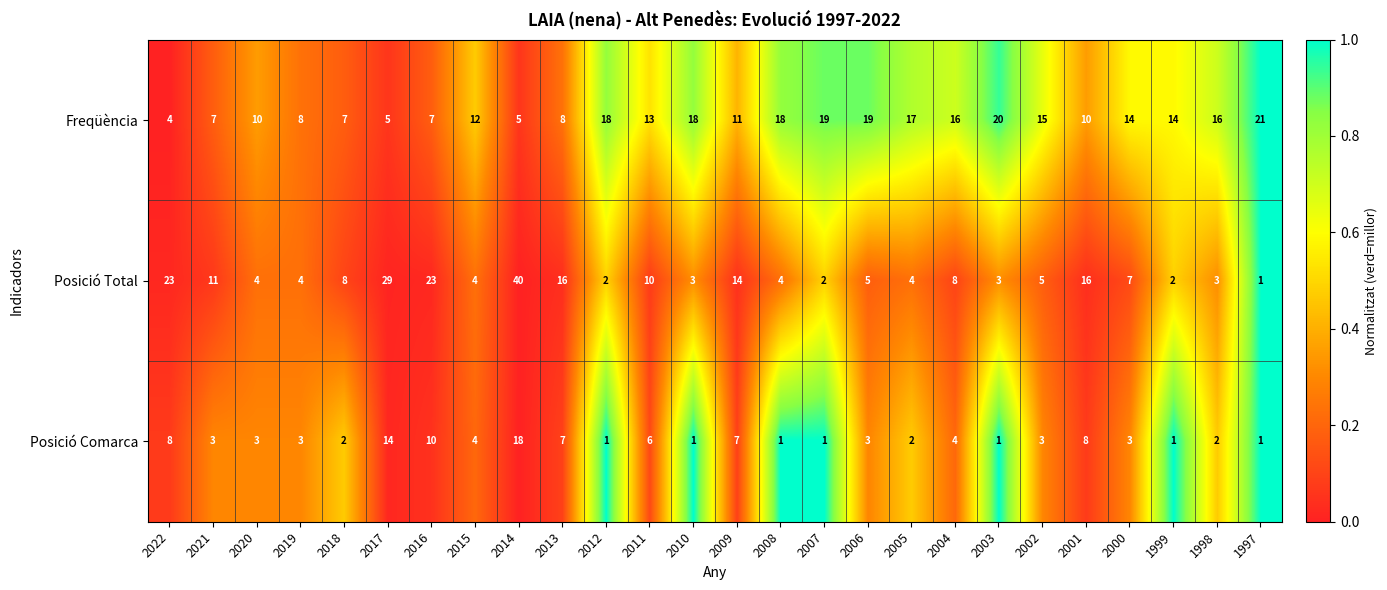

Rank the series at 2003 from highest to lowest value.

Freqüència, Posició Total, Posició Comarca